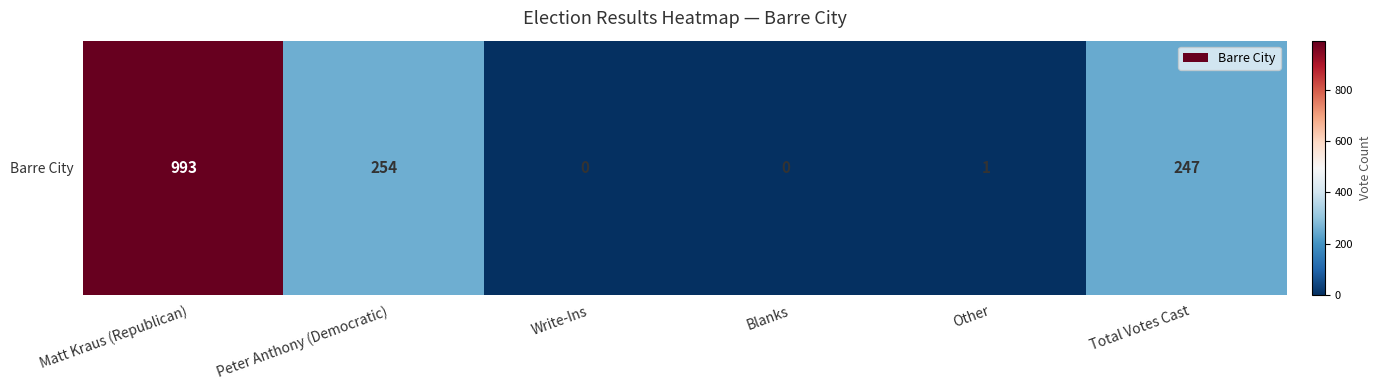

At which label does the data first exceed 247?

Matt Kraus (Republican)